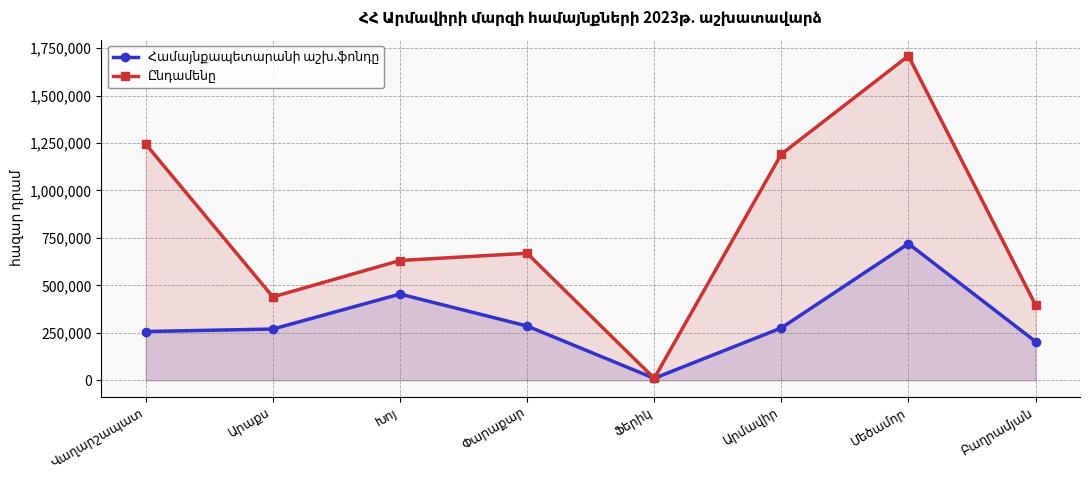

True or false: Համայնքապետարանի աշխ.ֆոնդը and Ընդամենը cross at least once.

False